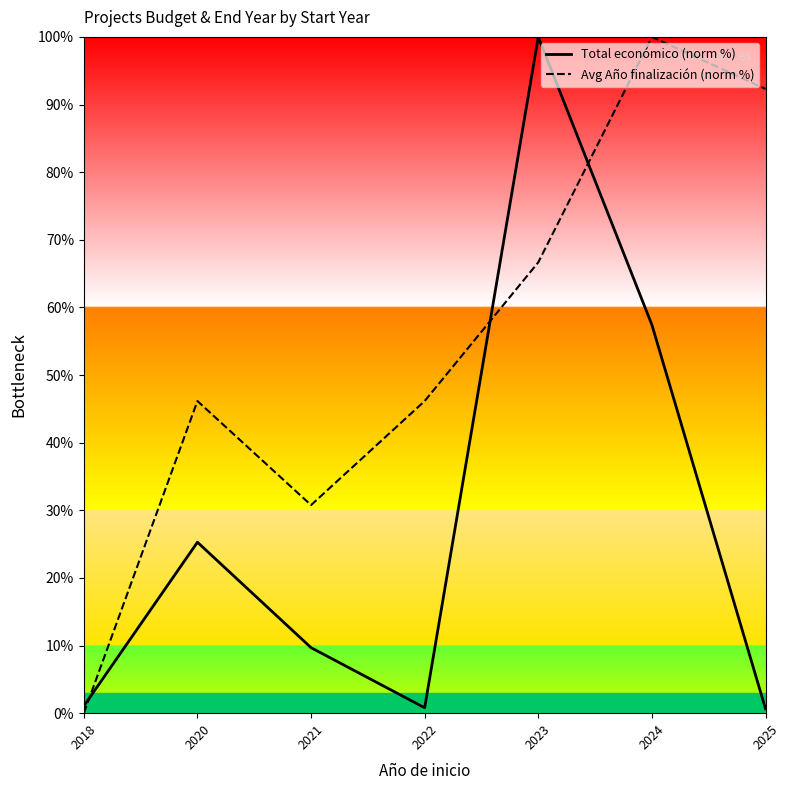

Reading right to left, what are all the values shown in this chart?

Total económico (norm %): 0.7	57.4	100.0	0.8	9.7	25.3	1.0
Avg Año finalización (norm %): 92.3	100.0	66.7	46.2	30.8	46.2	0.0